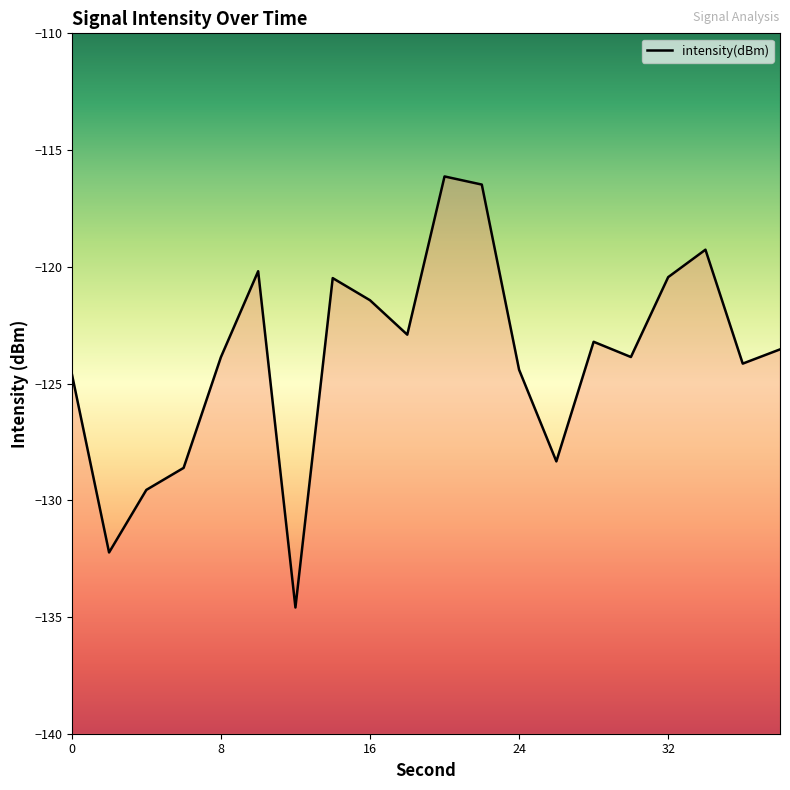

Reading left to right, list all the values displayed in this chart.

0=-124.6	2=-132.2	4=-129.6	6=-128.6	8=-123.9	10=-120.2	12=-134.6	14=-120.5	16=-121.4	18=-122.9	20=-116.1	22=-116.5	24=-124.4	26=-128.3	28=-123.2	30=-123.9	32=-120.4	34=-119.3	36=-124.1	38=-123.5